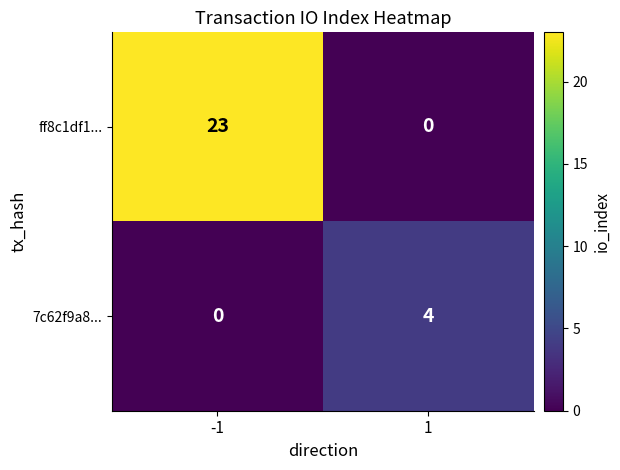

List the series in order of their peak value, highest first.

ff8c1df1..., 7c62f9a8...